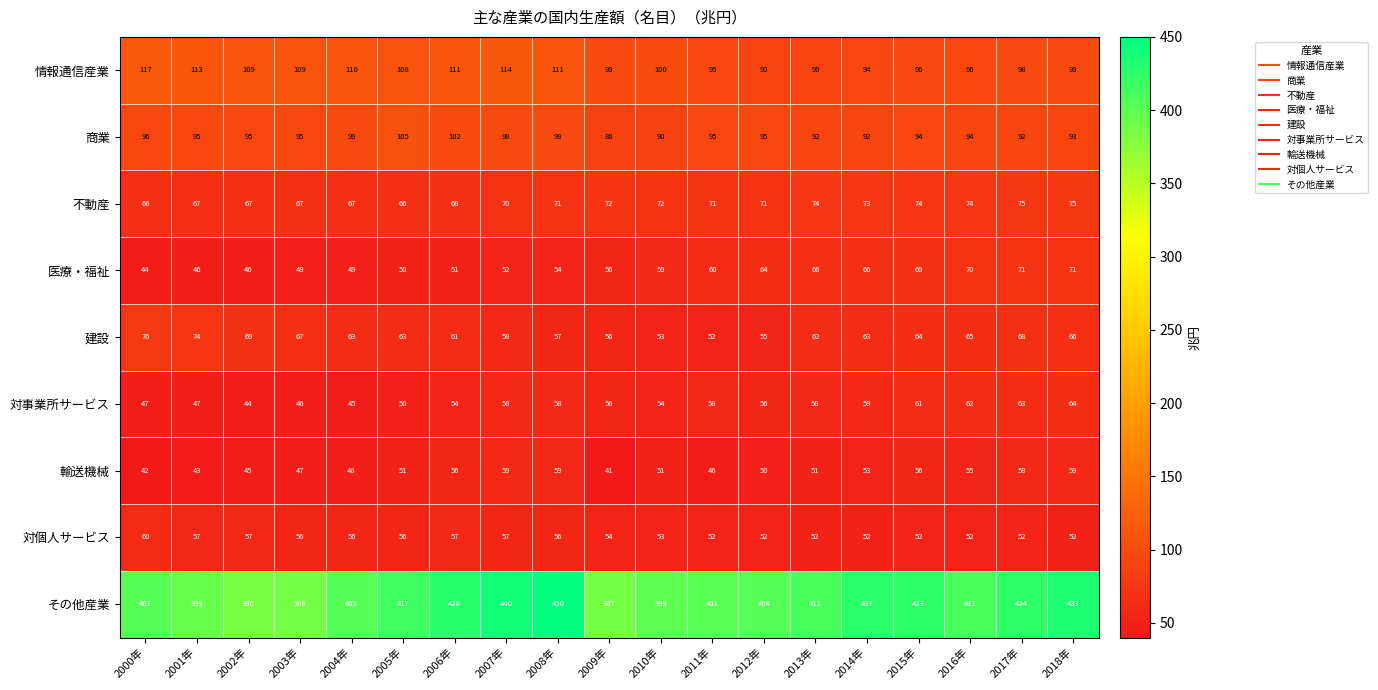

At 2018年, list the series in order from smallest to largest.

対個人サービス, 輸送機械, 対事業所サービス, 建設, 医療・福祉, 不動産, 商業, 情報通信産業, その他産業